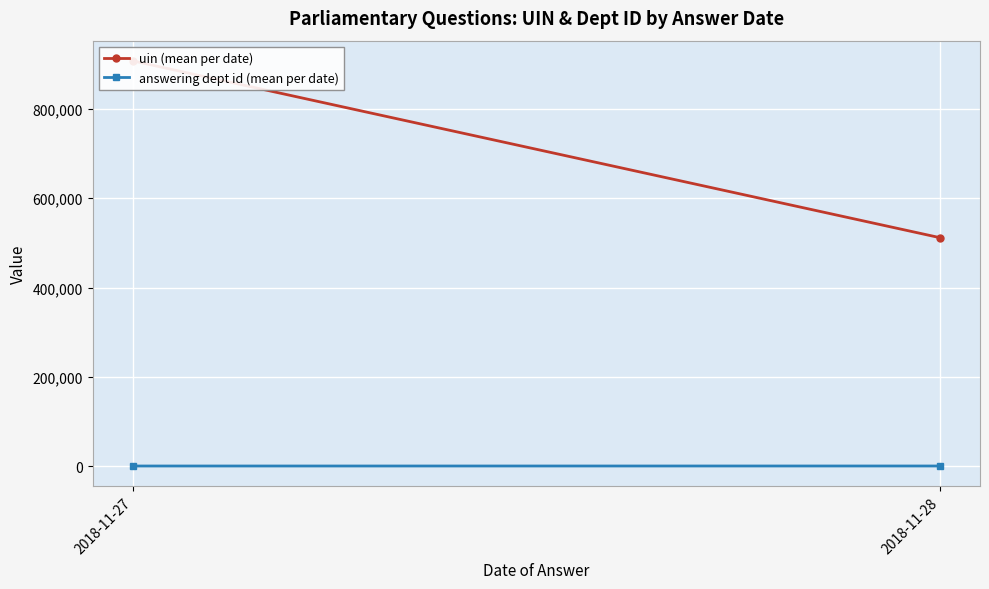

Is it true that answering dept id (mean per date) equals 2.0 at 2018-11-27?

True